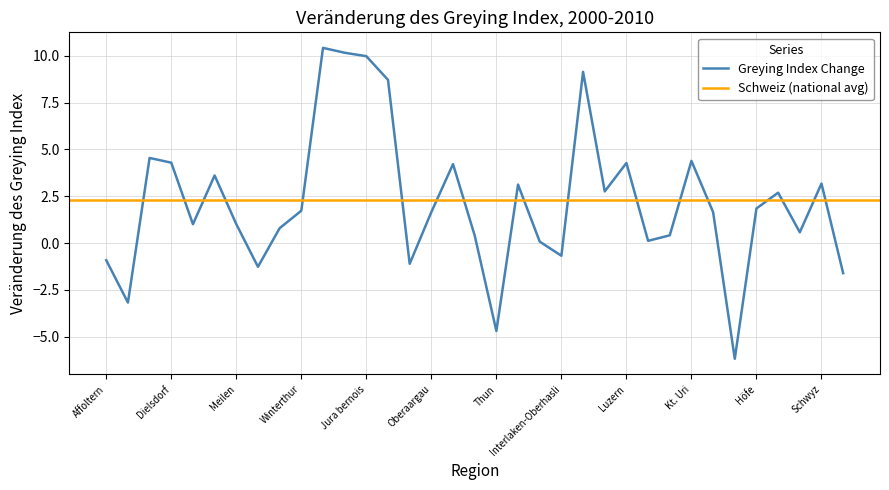

Reading left to right, list all the values displayed in this chart.

-0.9	-3.2	4.5	4.3	1.0	3.6	1.0	-1.3	0.8	1.7	10.4	10.2	10.0	8.7	-1.1	1.7	4.2	0.4	-4.7	3.1	0.1	-0.7	9.1	2.8	4.3	0.1	0.4	4.4	1.6	-6.2	1.8	2.7	0.6	3.2	-1.6